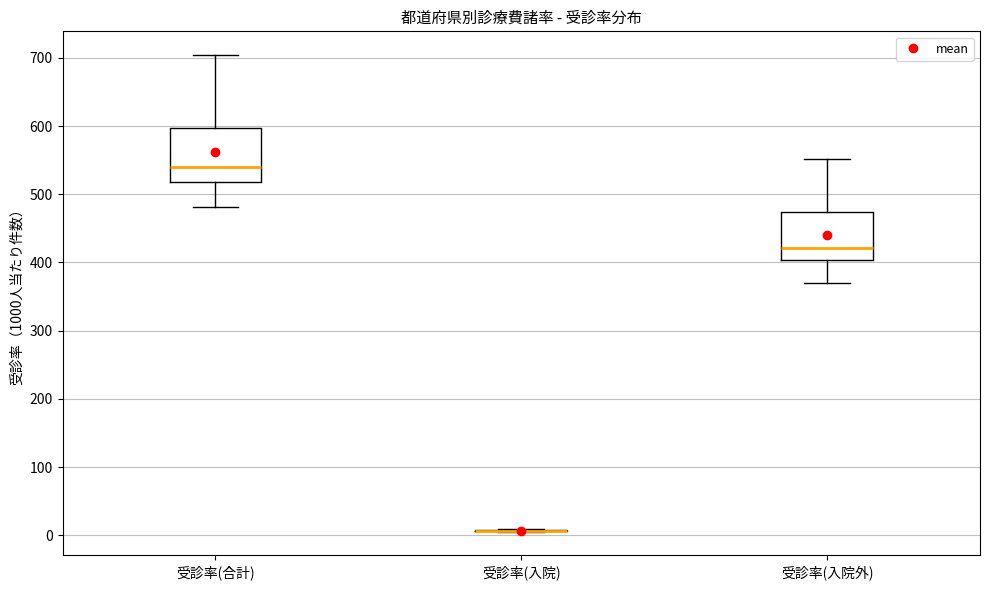

Reading left to right, transcribe this box plot: for each box, give where its median line is, the range the box spans, and where its two whiskers end, as read against the y-axis. The values are not printed on the chart, so give them approximately, as read against the axis.

受診率(合計): median 540, box 520 to 600, whiskers 480 to 700
受診率(入院): box collapsed to a line at 10, whiskers 10 to 10
受診率(入院外): median 420, box 400 to 470, whiskers 370 to 550